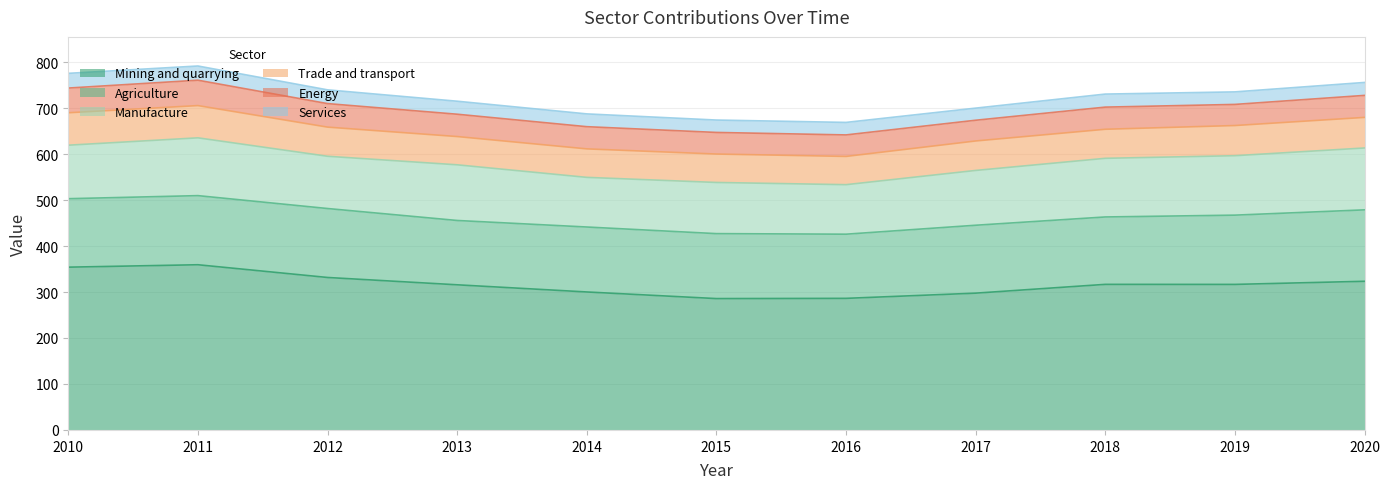

True or false: Mining and quarrying and Agriculture cross at least once.

False